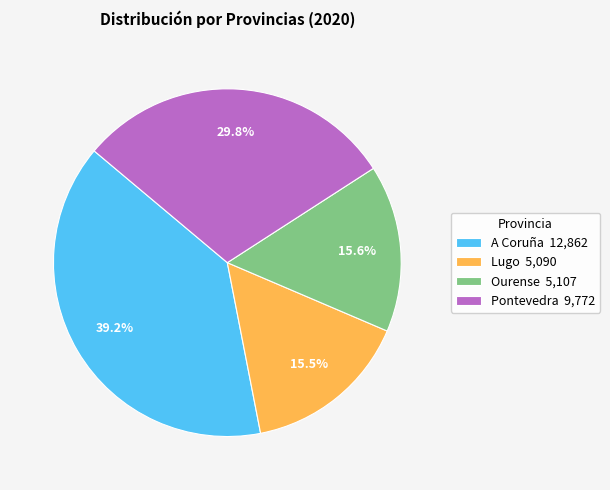

Between Pontevedra 9,772 and Ourense 5,107, which is larger?

Pontevedra 9,772